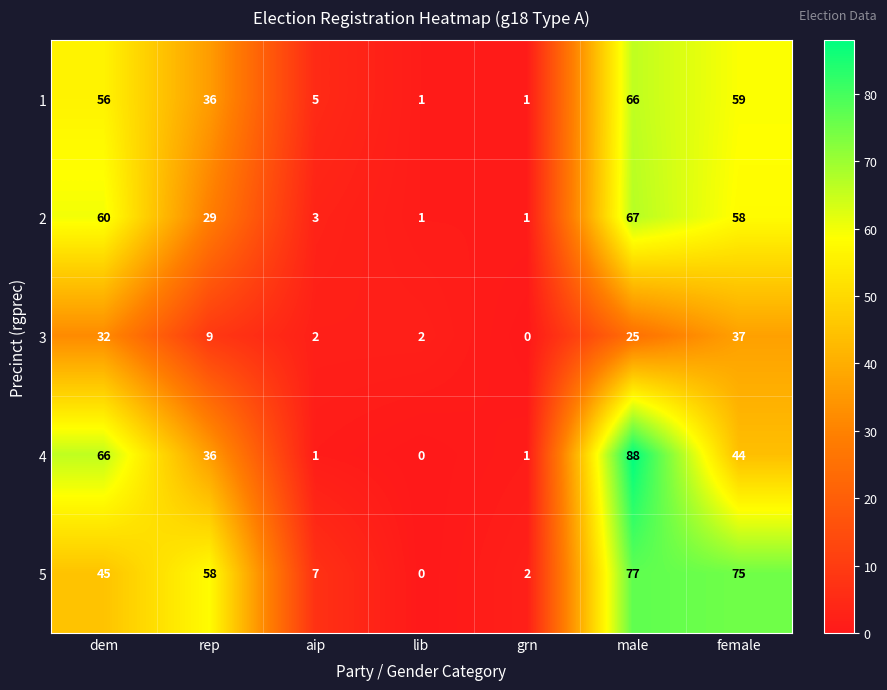

What is the average value of the 1 series?

32